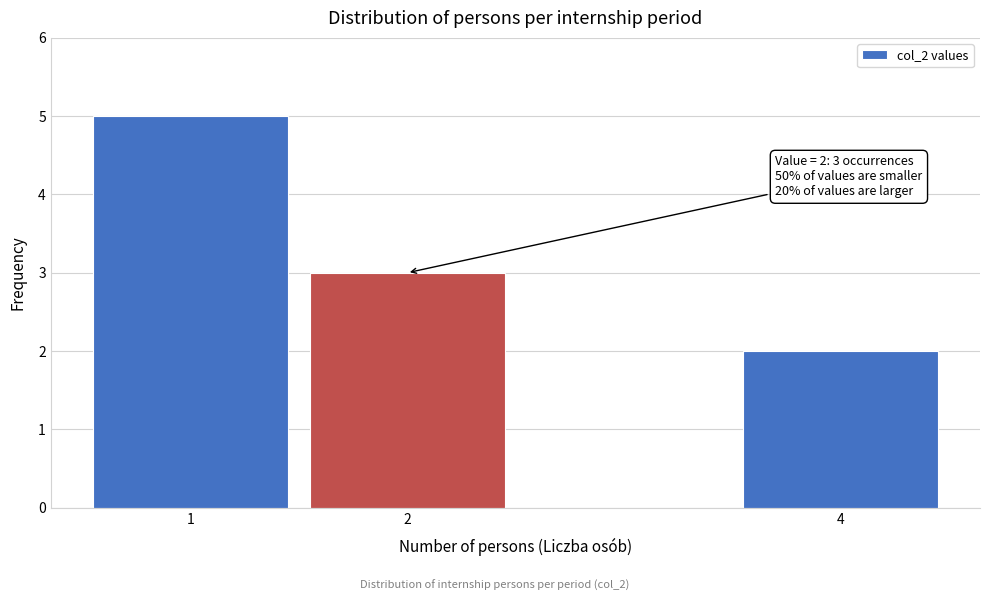

Reading right to left, extract all data points from this chart.

4=2	2=3	1=5